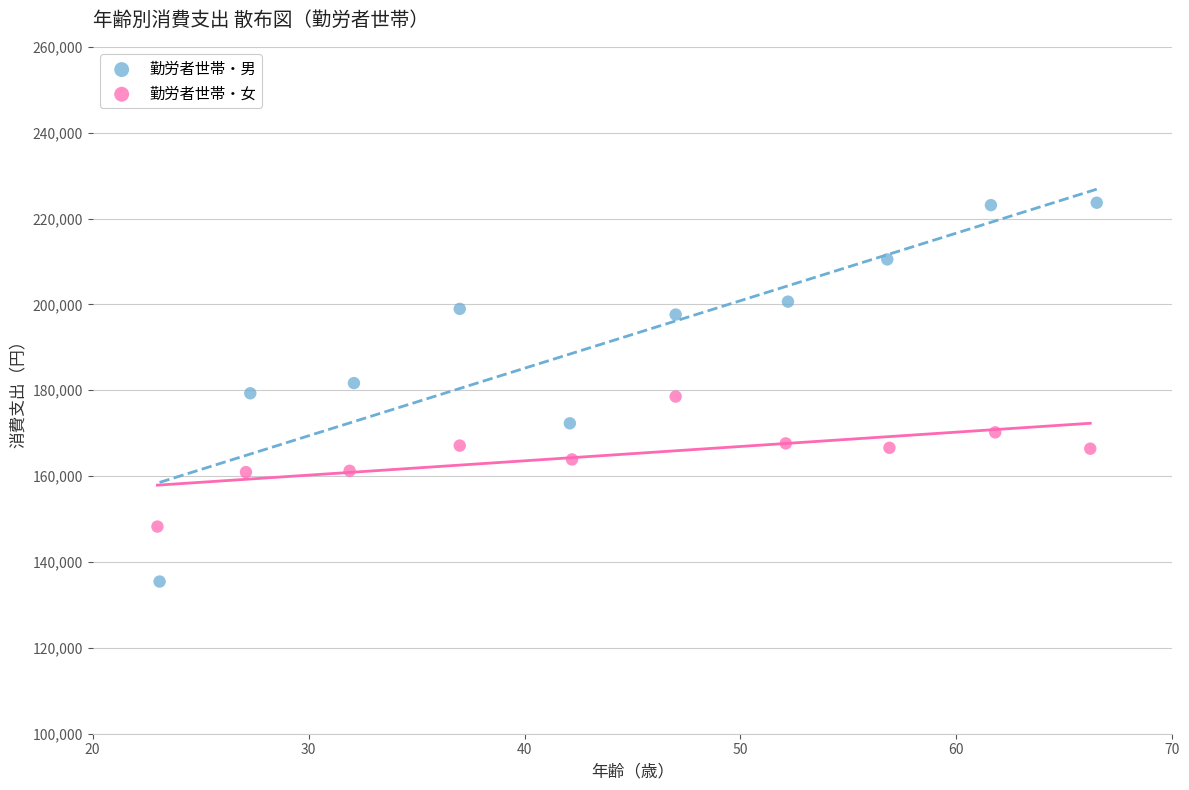

Which series contains the lowest Y value?

勤労者世帯・男